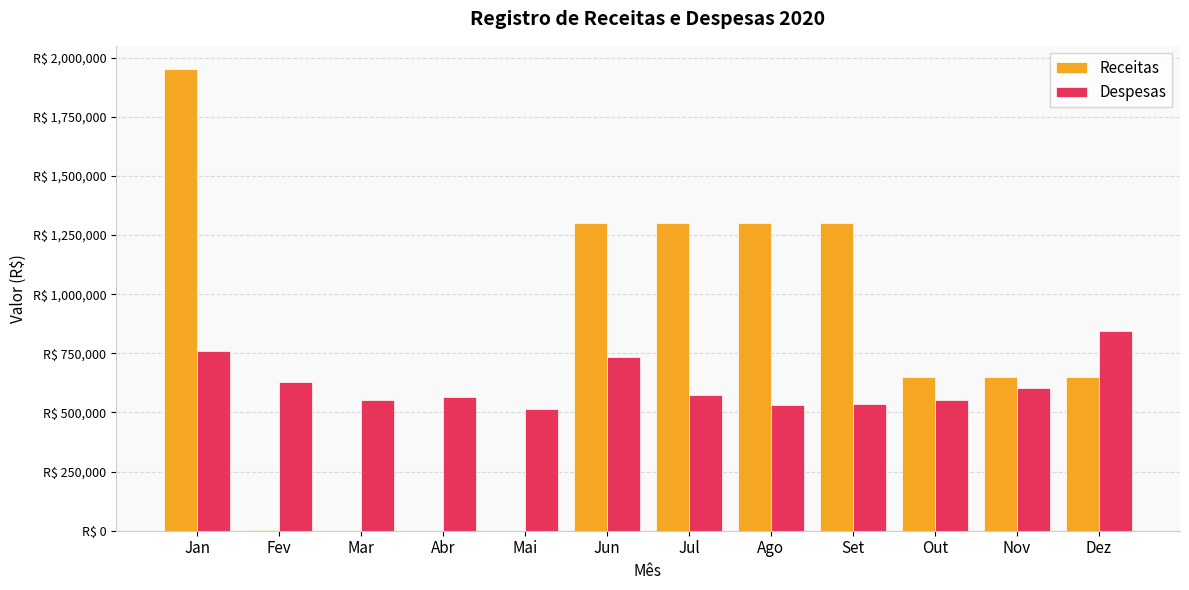

Are the bars grouped side by side (vs. stacked)?

Yes